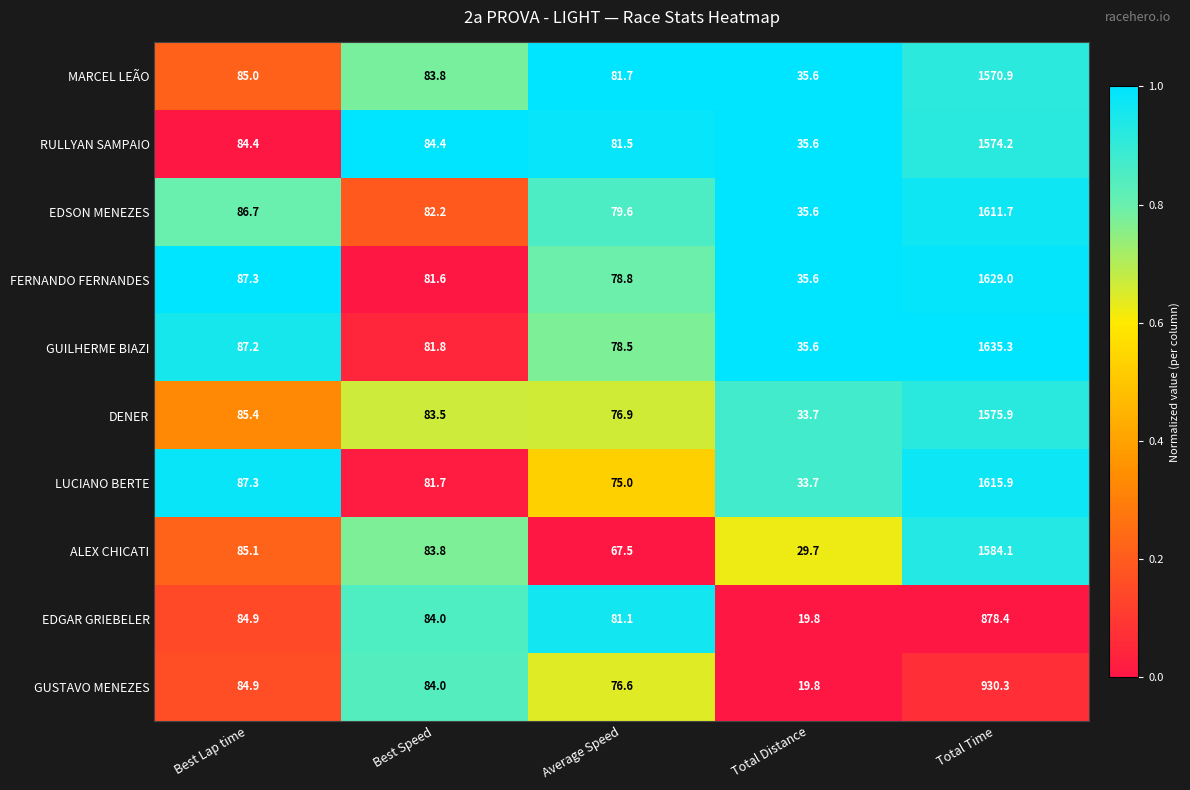

What is the average value of the ALEX CHICATI series?

370.0